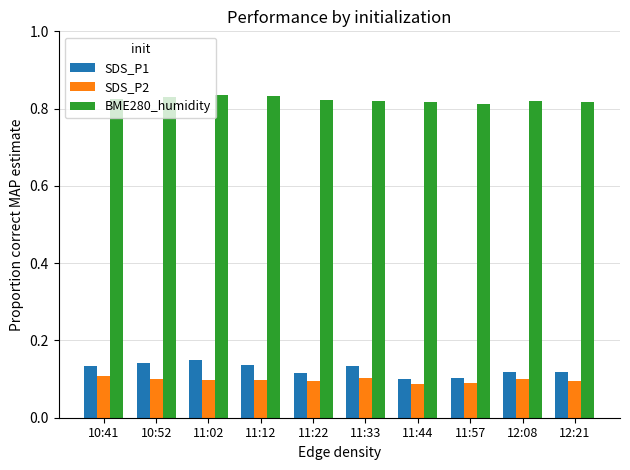

The value of BME280_humidity at 11:02 is 0.6. True or false?

False